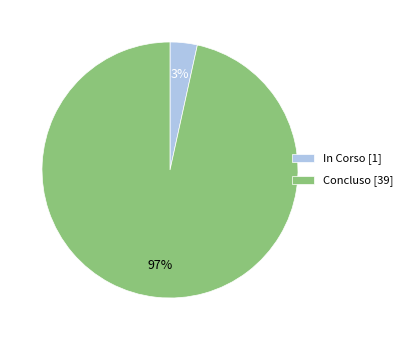

Do Concluso [39] and In Corso [1] together represent more than half of the pie?

Yes